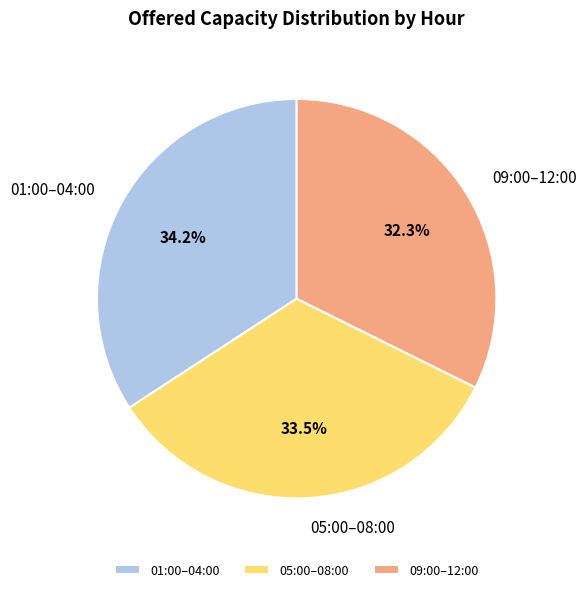

What portion of the pie excludes 05:00–08:00?

66.5%